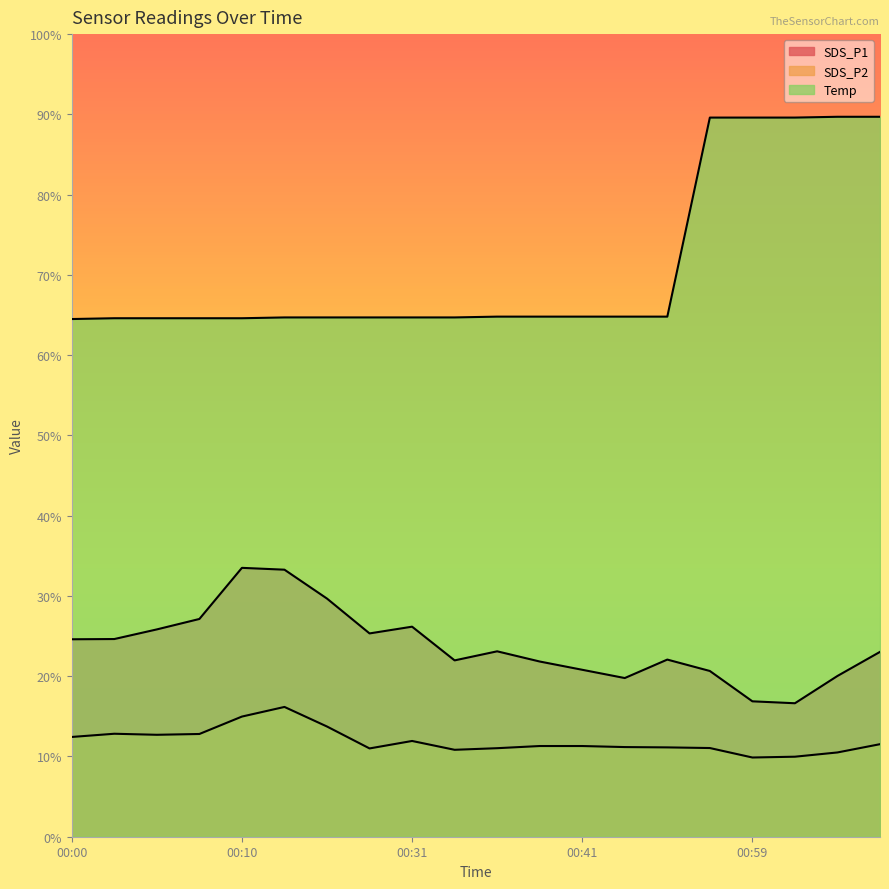

What are all the series names shown in the legend?

SDS_P1, SDS_P2, Temp